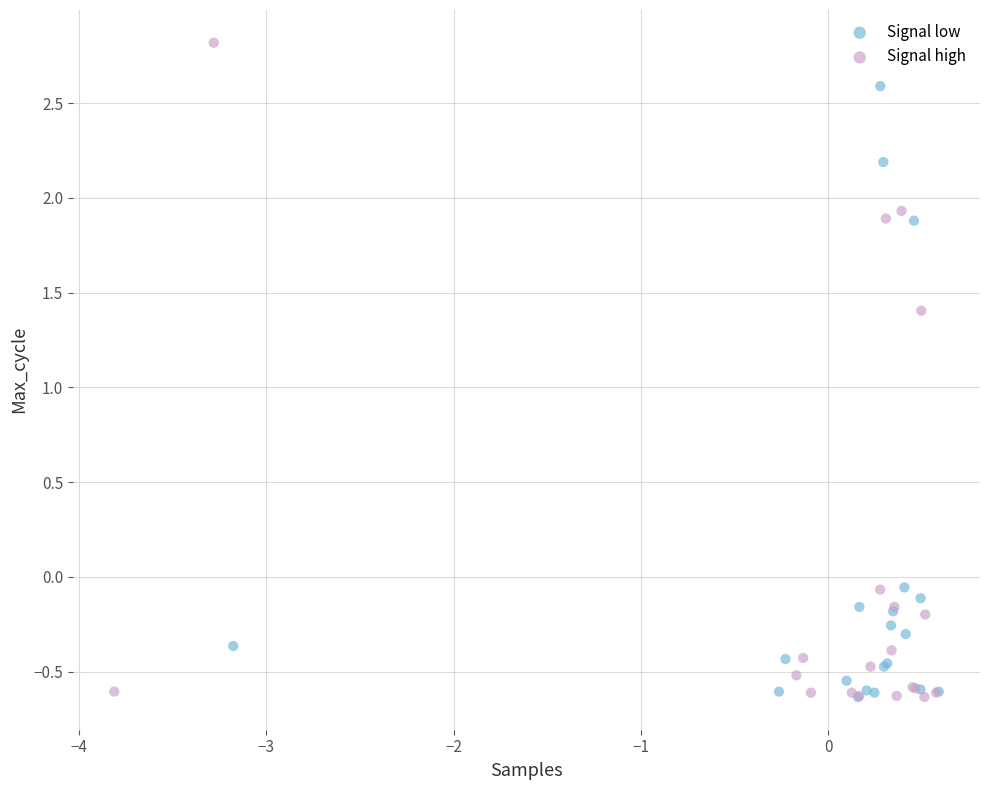

Which series has the widest spread of Y values?

Signal high